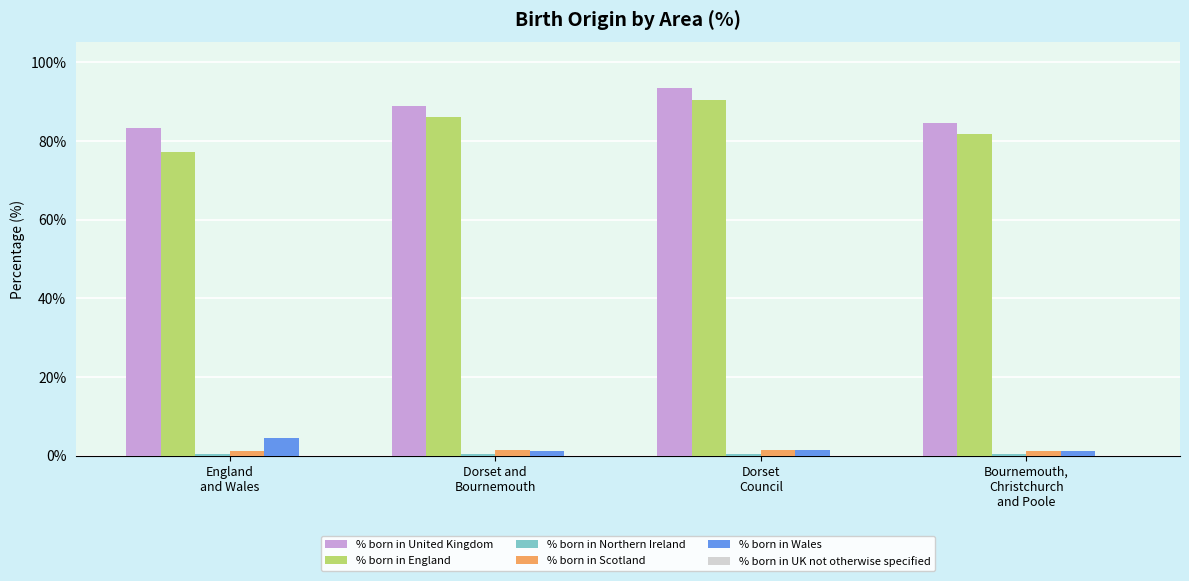

What is the greatest value displayed?

93.5